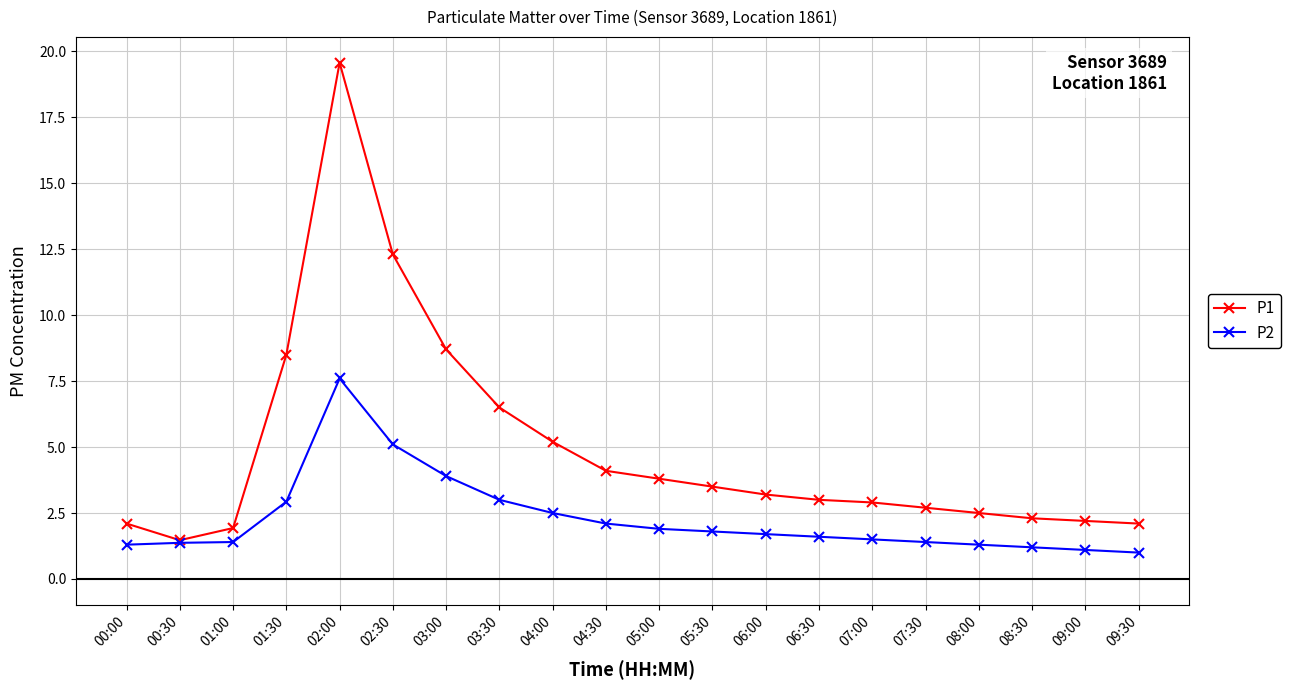

Which series has the widest spread of values?

P1